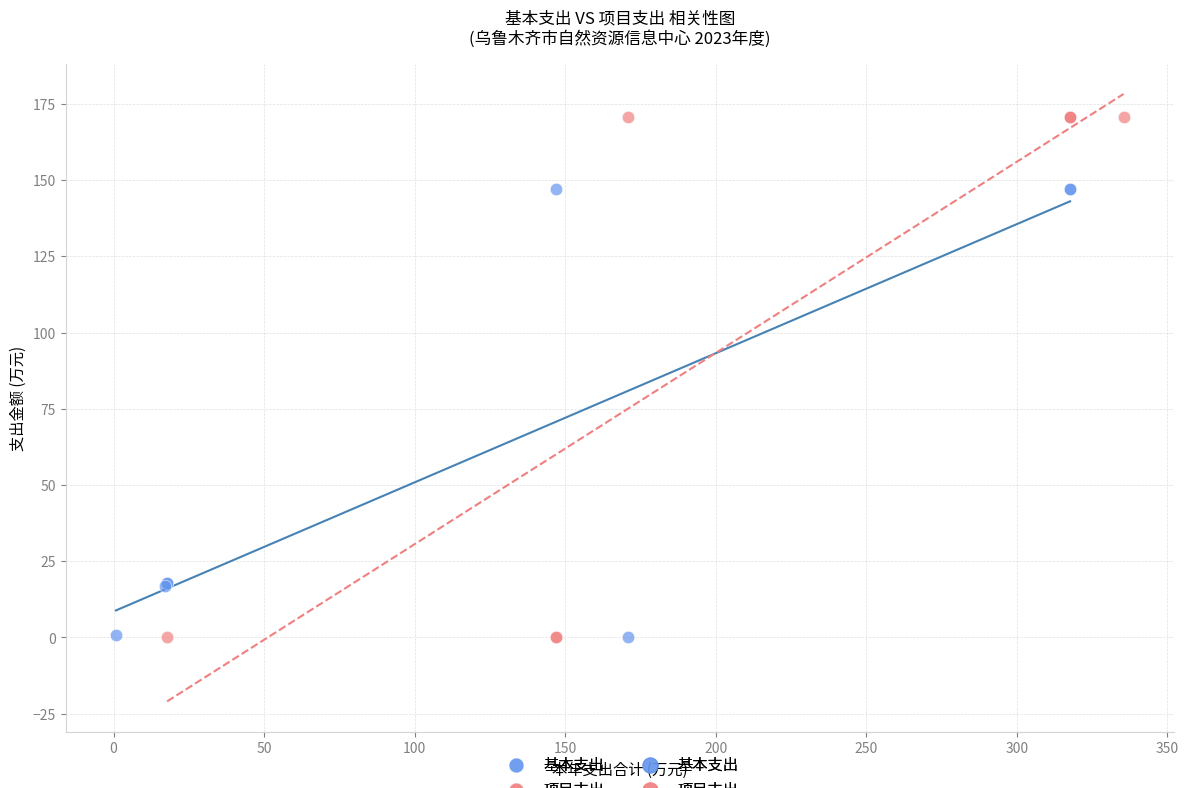

Which series has the widest spread of Y values?

项目支出